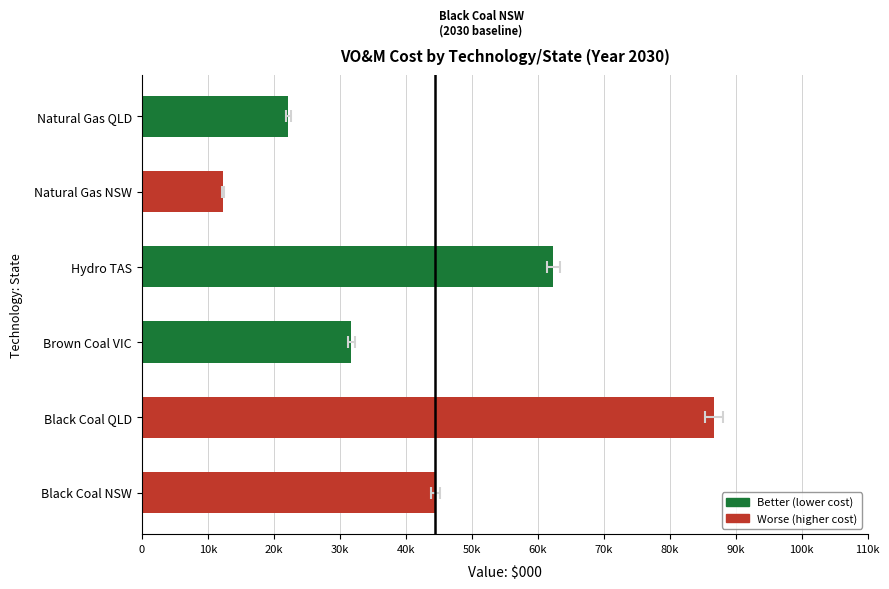

What is the greatest value displayed?

86696.6